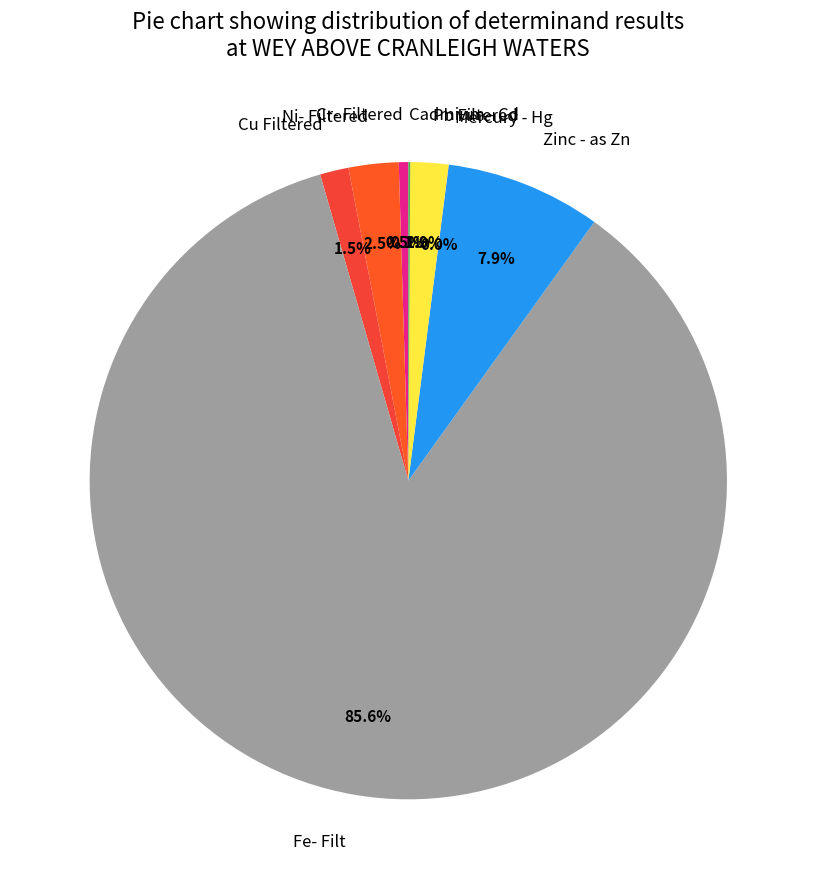

Does any single category account for the majority?

Yes